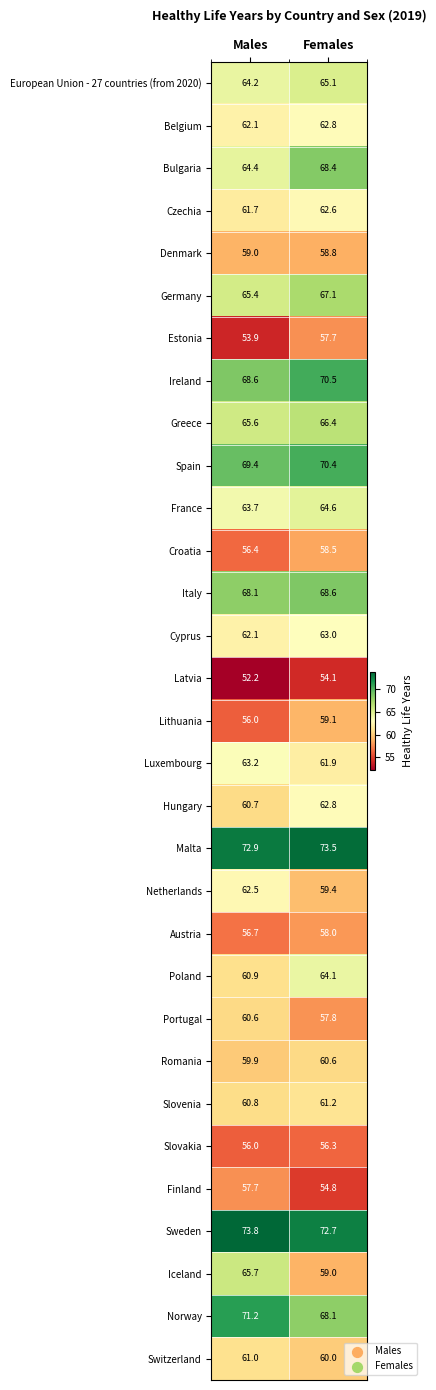

Which series changed the most between Males and Females?

Iceland